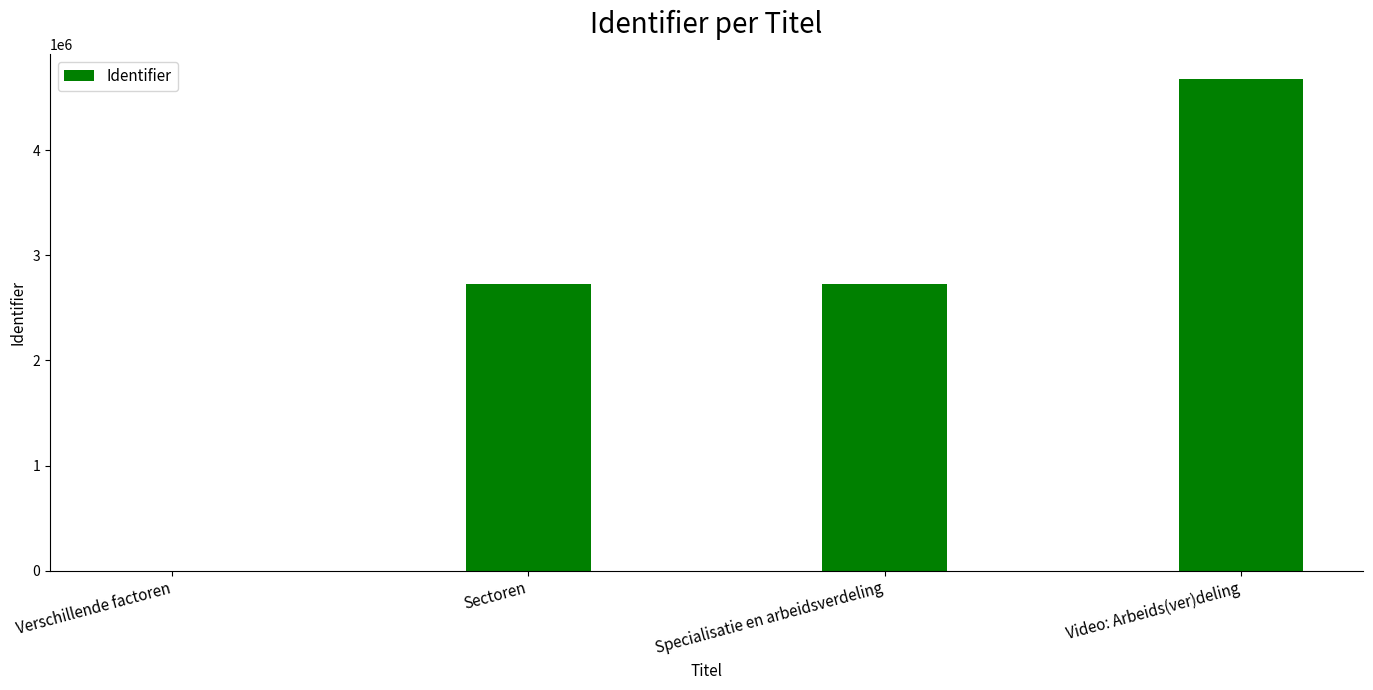

The value at Video: Arbeids(ver)deling is 3037699. True or false?

False